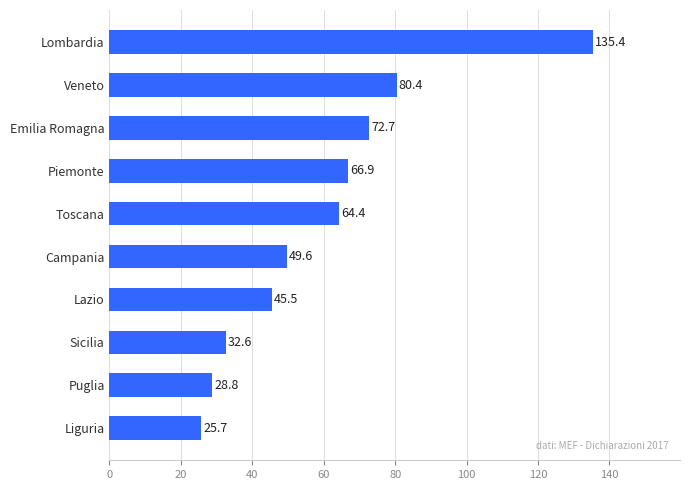

What value does the data have at Campania?

49.6